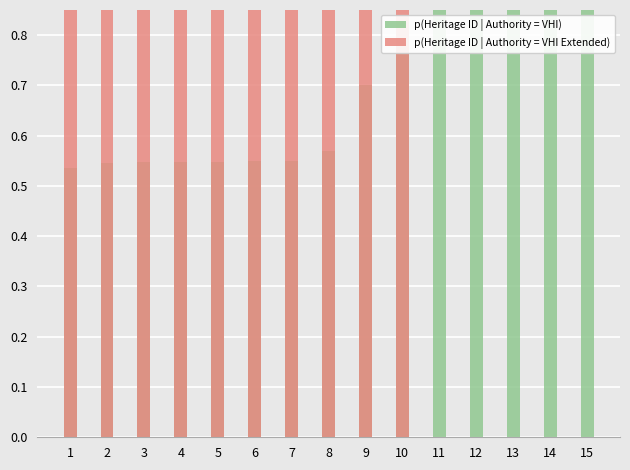

True or false: p(Heritage ID | Authority = VHI) has a value of 0.2 at 2.

False